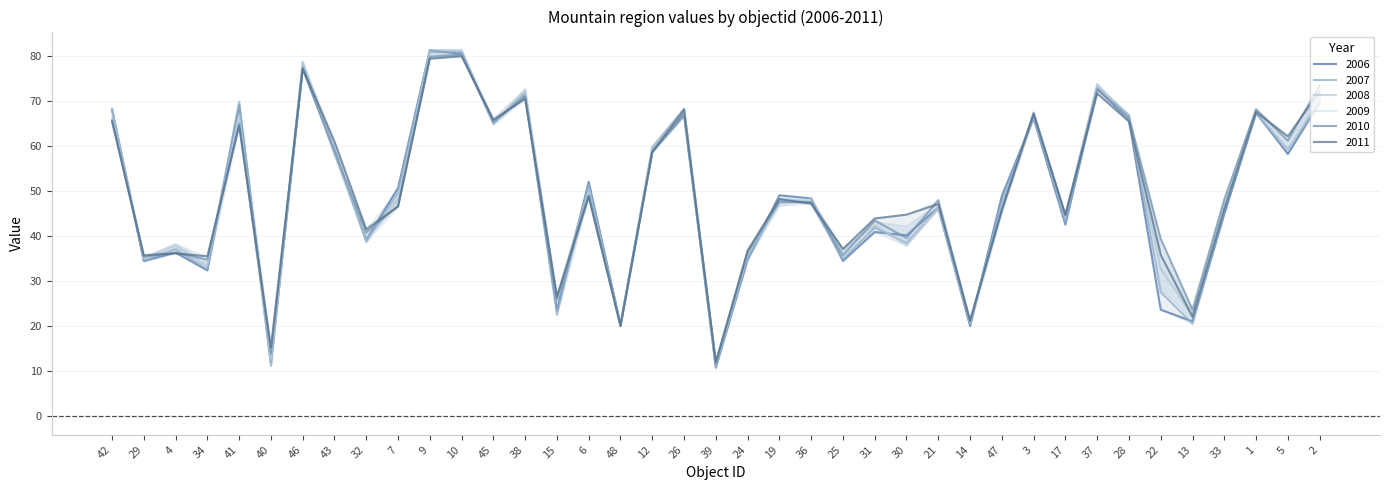

What is the difference between the second highest and minimum values in the 2010 series?

67.7